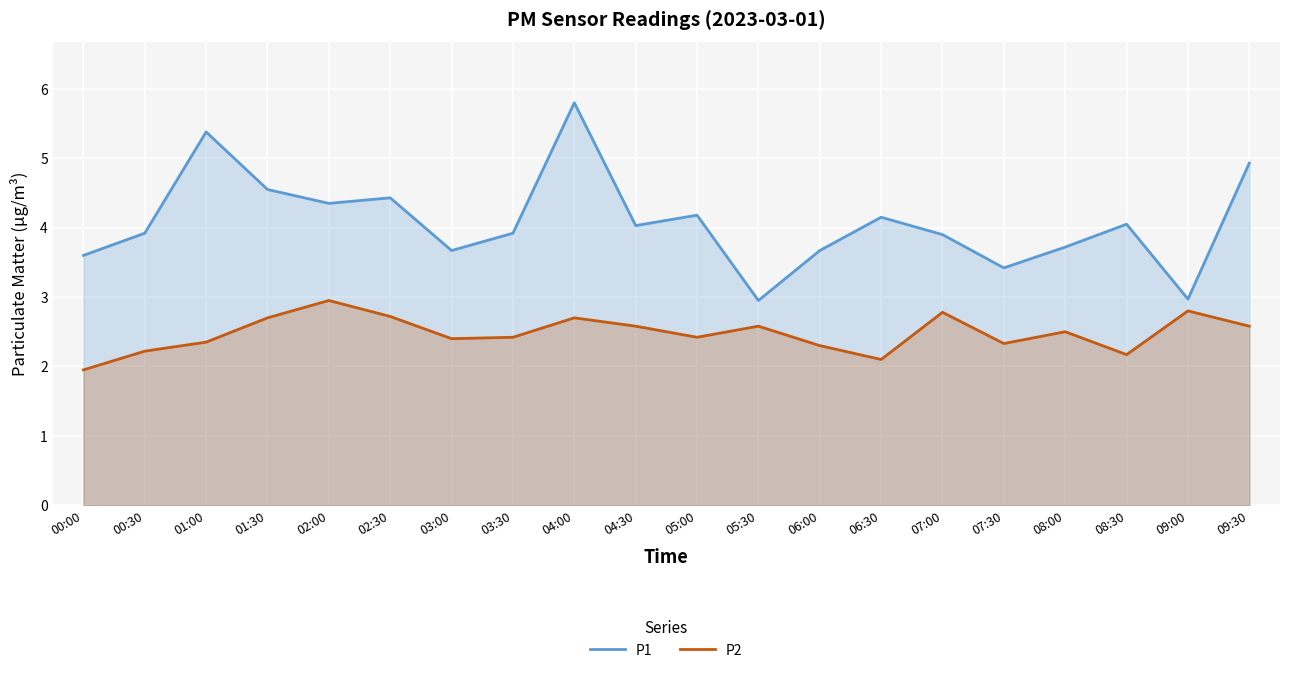

Reading left to right, list all the values displayed in this chart.

P1: 3.6	3.9	5.4	4.5	4.3	4.4	3.7	3.9	5.8	4.0	4.2	3.0	3.7	4.2	3.9	3.4	3.7	4.0	3.0	4.9
P2: 1.9	2.2	2.4	2.7	3.0	2.7	2.4	2.4	2.7	2.6	2.4	2.6	2.3	2.1	2.8	2.3	2.5	2.2	2.8	2.6